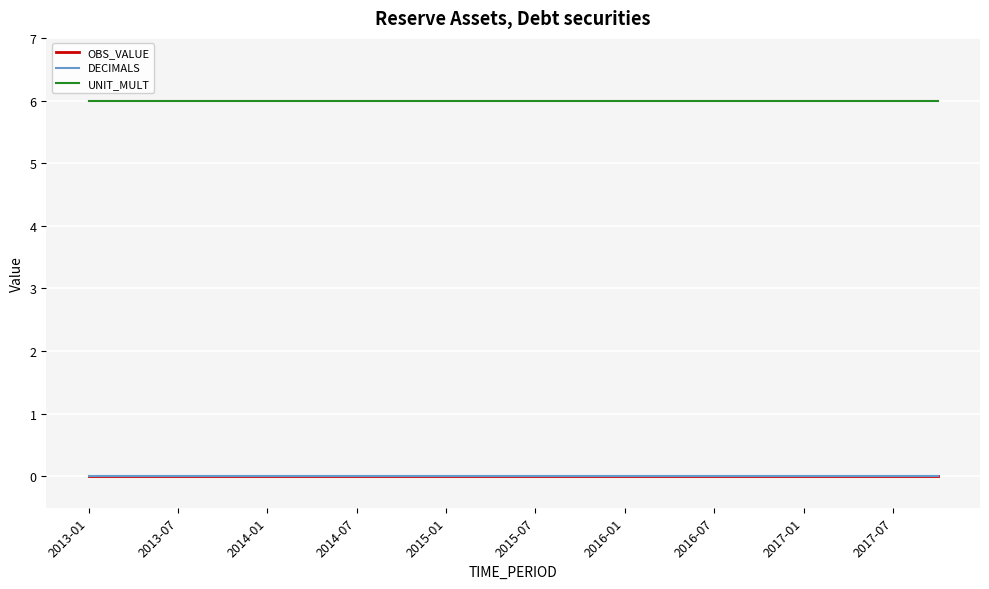

Does the chart display data point markers on the line(s)?

No